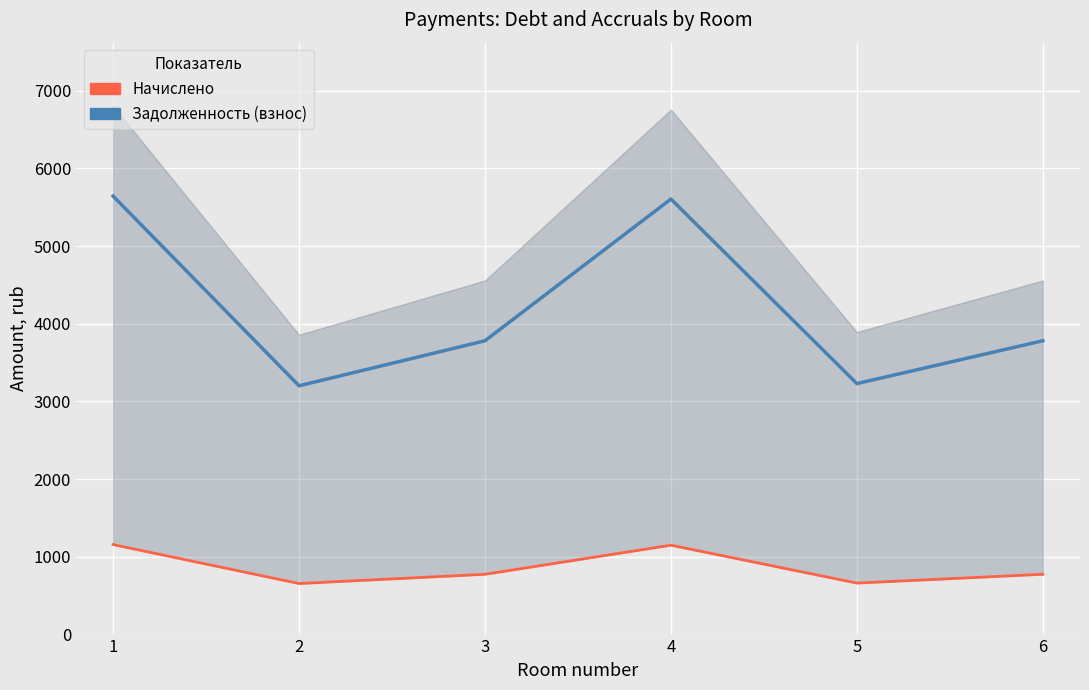

How many interior local valleys does the Задолженность (взнос) series have?

2